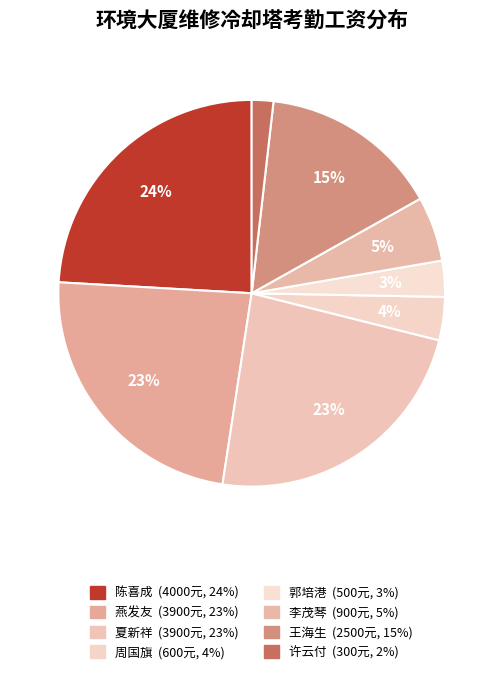

Is it true that 李茂琴 is 11% of the pie?

False